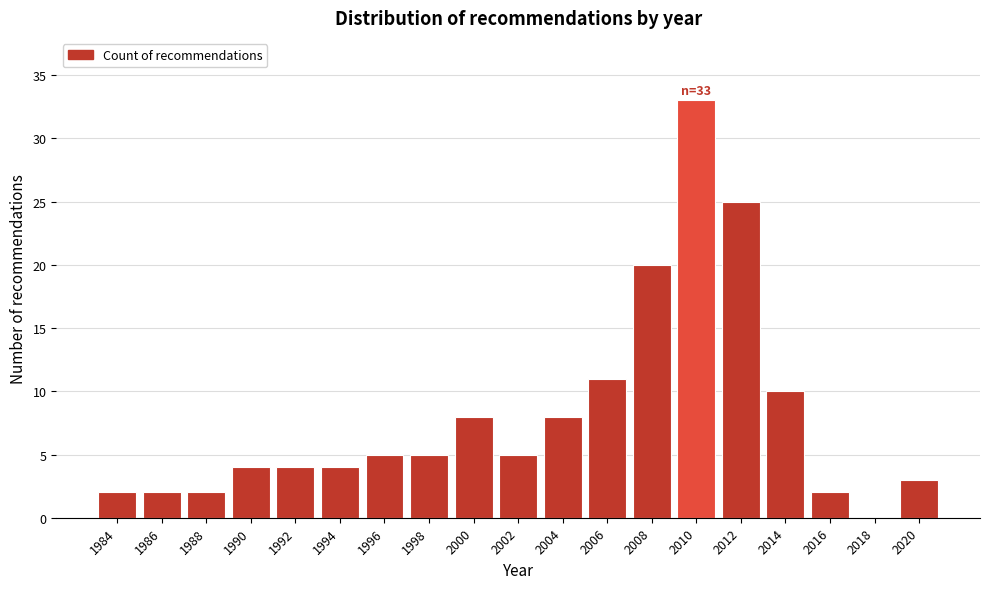

Reading left to right, extract all data points from this chart.

1984=2	1986=2	1988=2	1990=4	1992=4	1994=4	1996=5	1998=5	2000=8	2002=5	2004=8	2006=11	2008=20	2010=33	2012=25	2014=10	2016=2	2018=0	2020=3